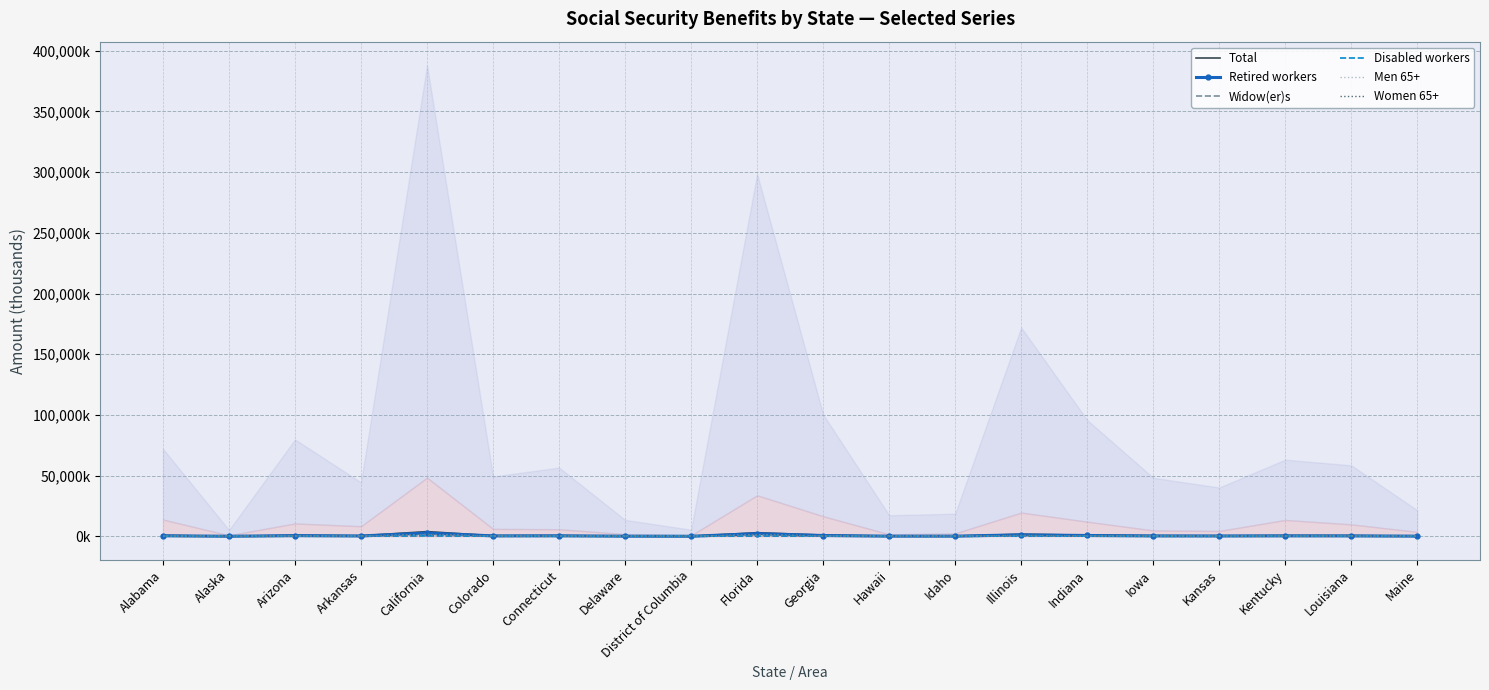

What is the label of the 10th point from the left?

Florida